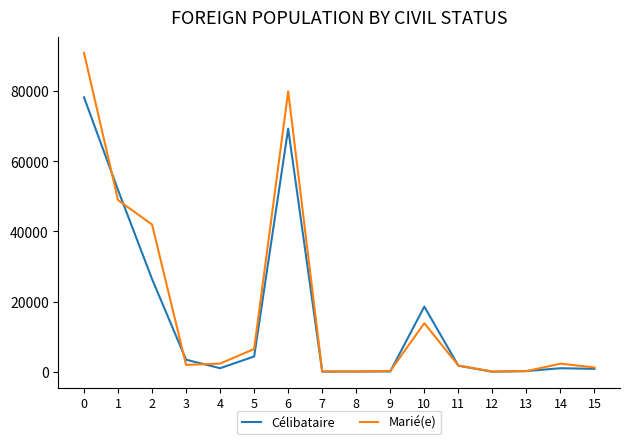

True or false: Célibataire has more than 0 interior local peaks.

True